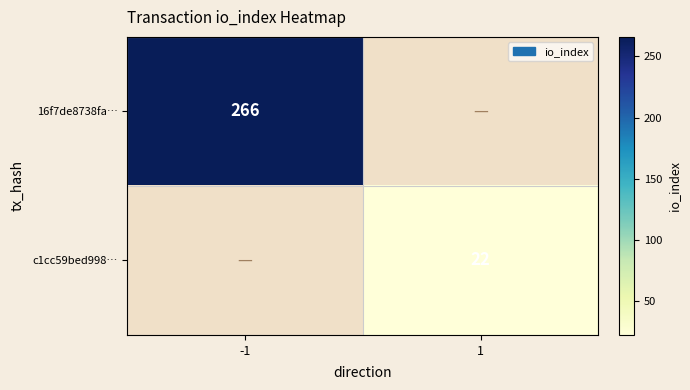

Is it true that c1cc59bed998… equals 30 at 1?

False